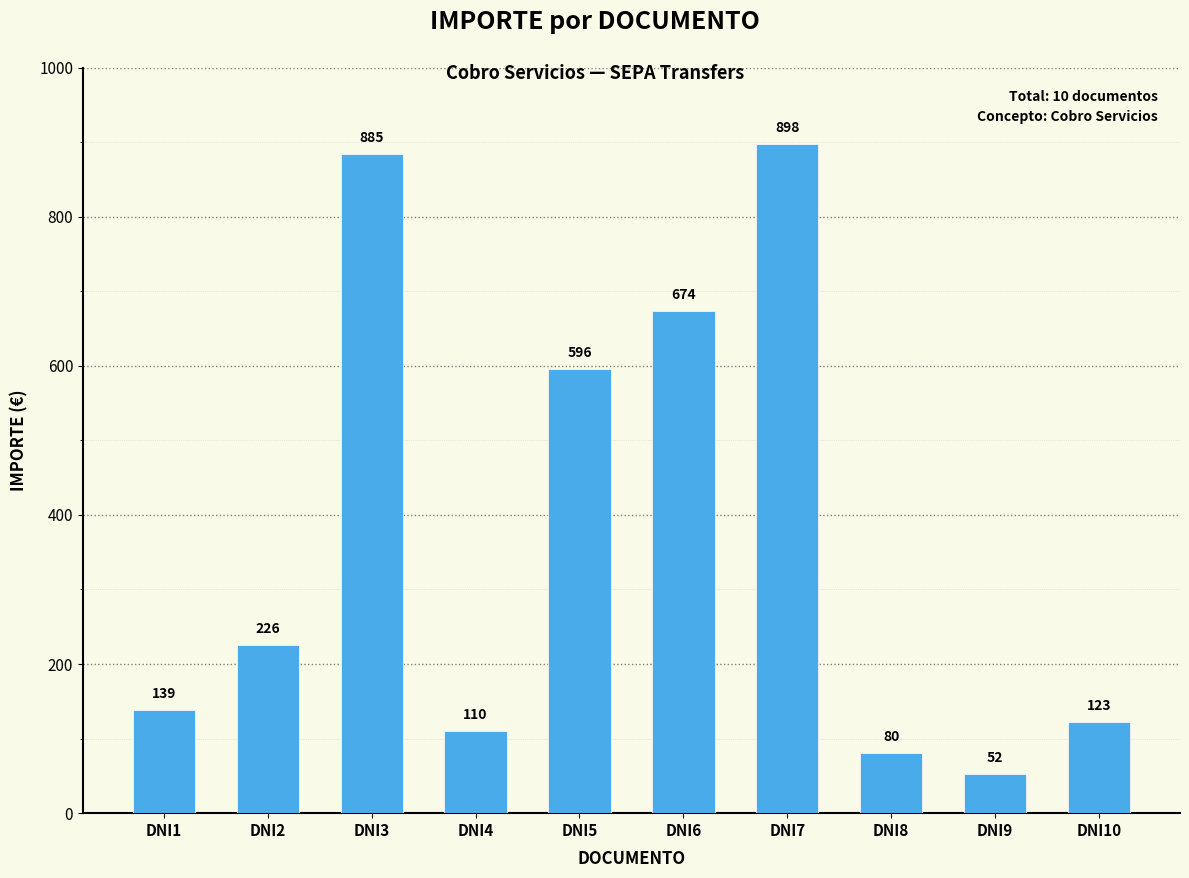

Which label corresponds to the largest value in the chart?

DNI7